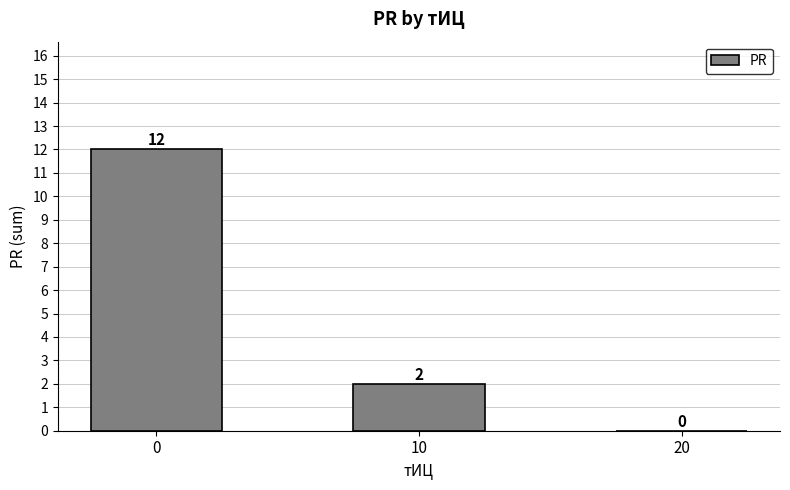

How many positive values are there?

2